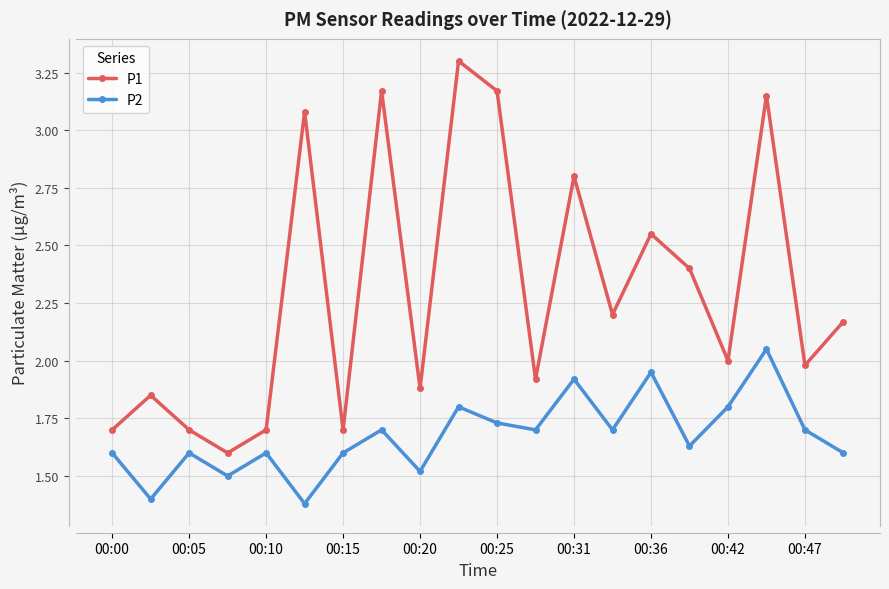

True or false: P2 has more than 1 interior local peaks.

True